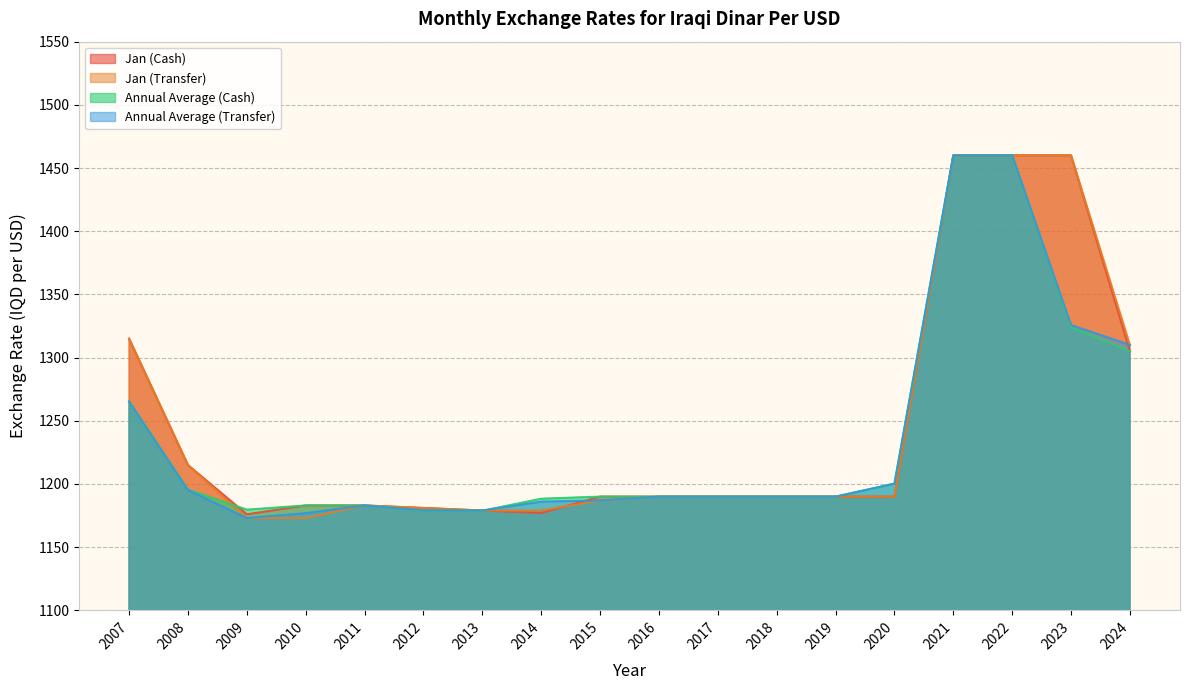

At which label is Jan (Cash) closest to 1318?

2007